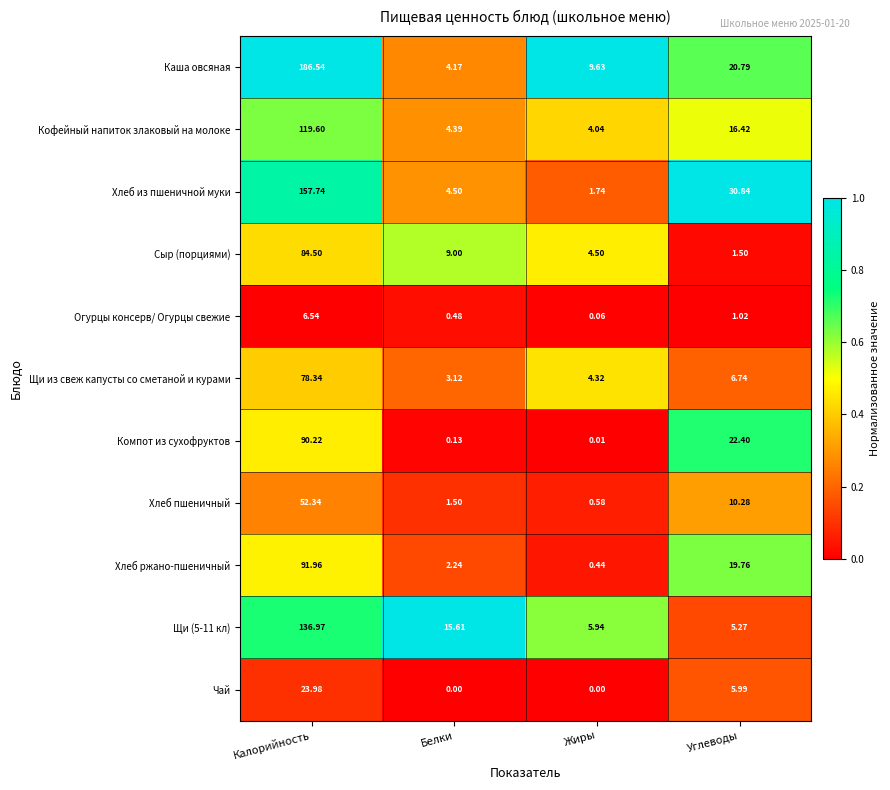

How many categories are shown in the chart?

4